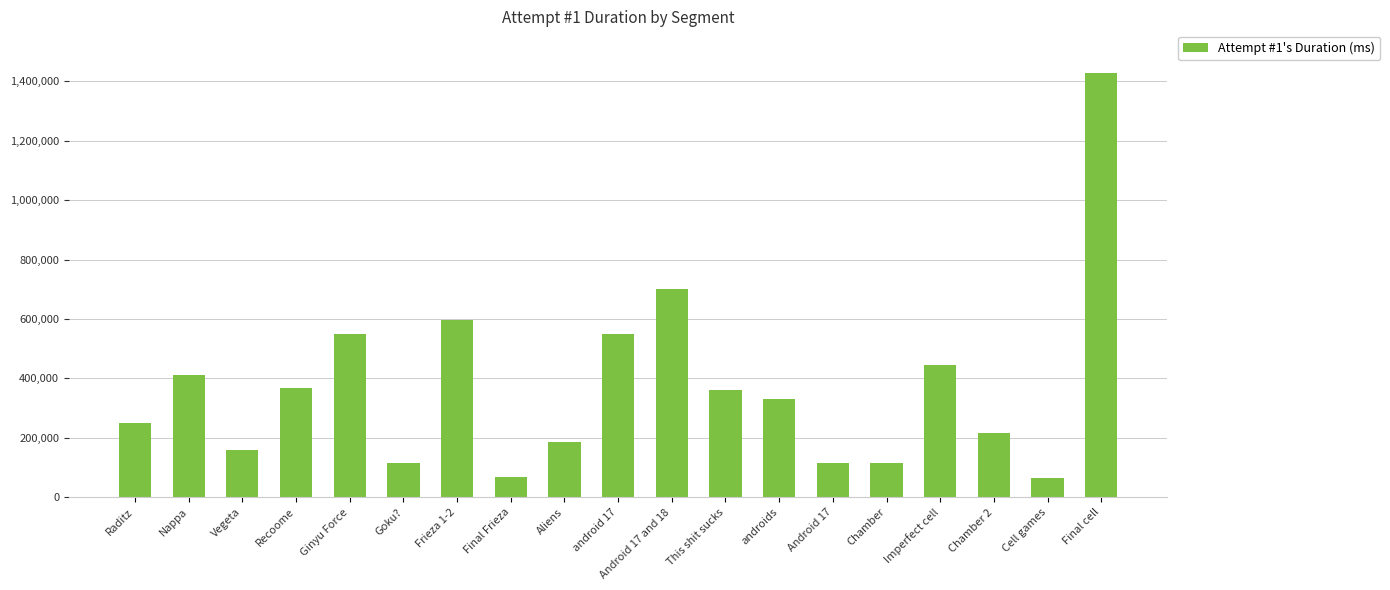

What is the value of the 8th bar from the left?

67633